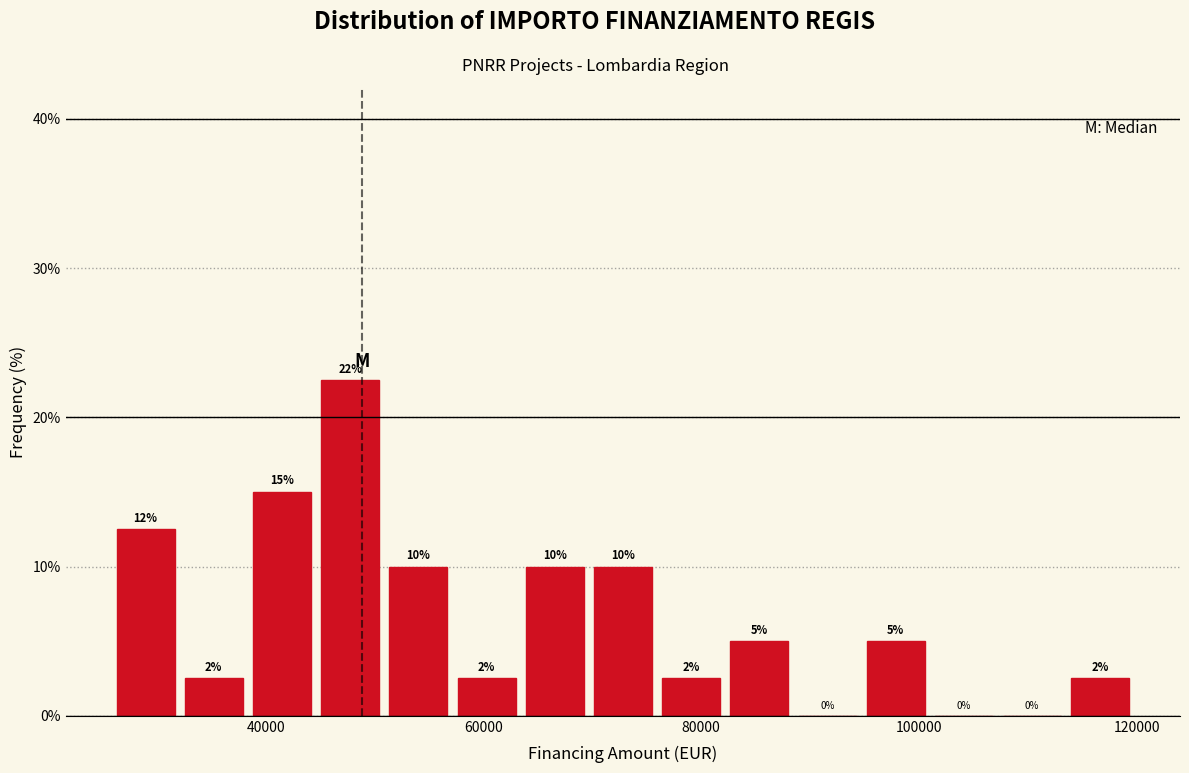

Around what value on the x-axis is the tallest bar? Give the approximate position of its centre, as read against the axis.

48000